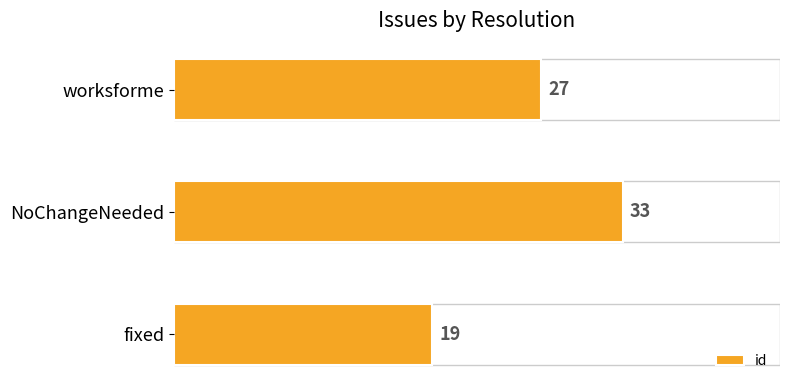

How many bars are there in total?

3